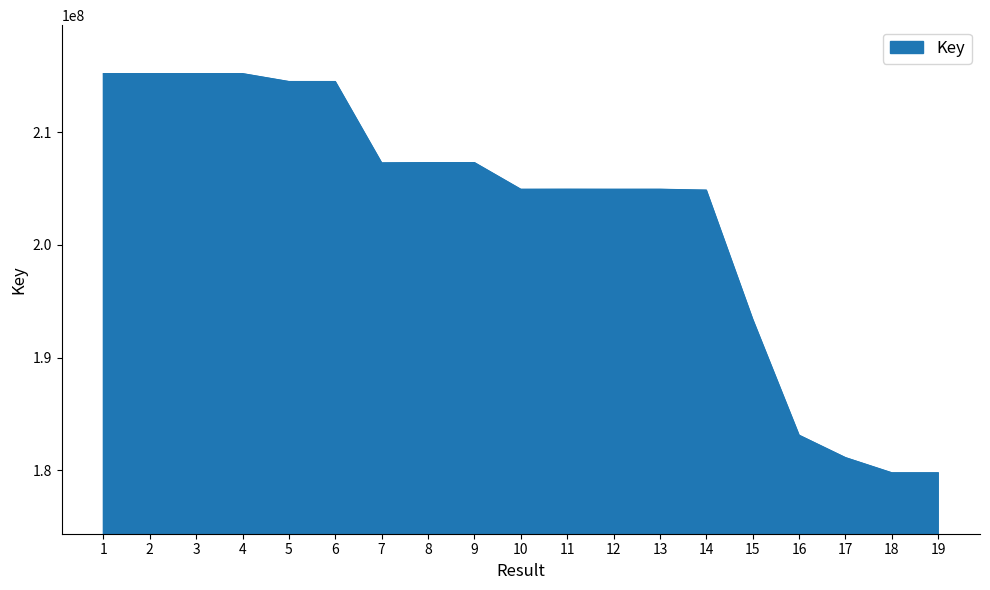

Where does the data first go above 204933142?

1